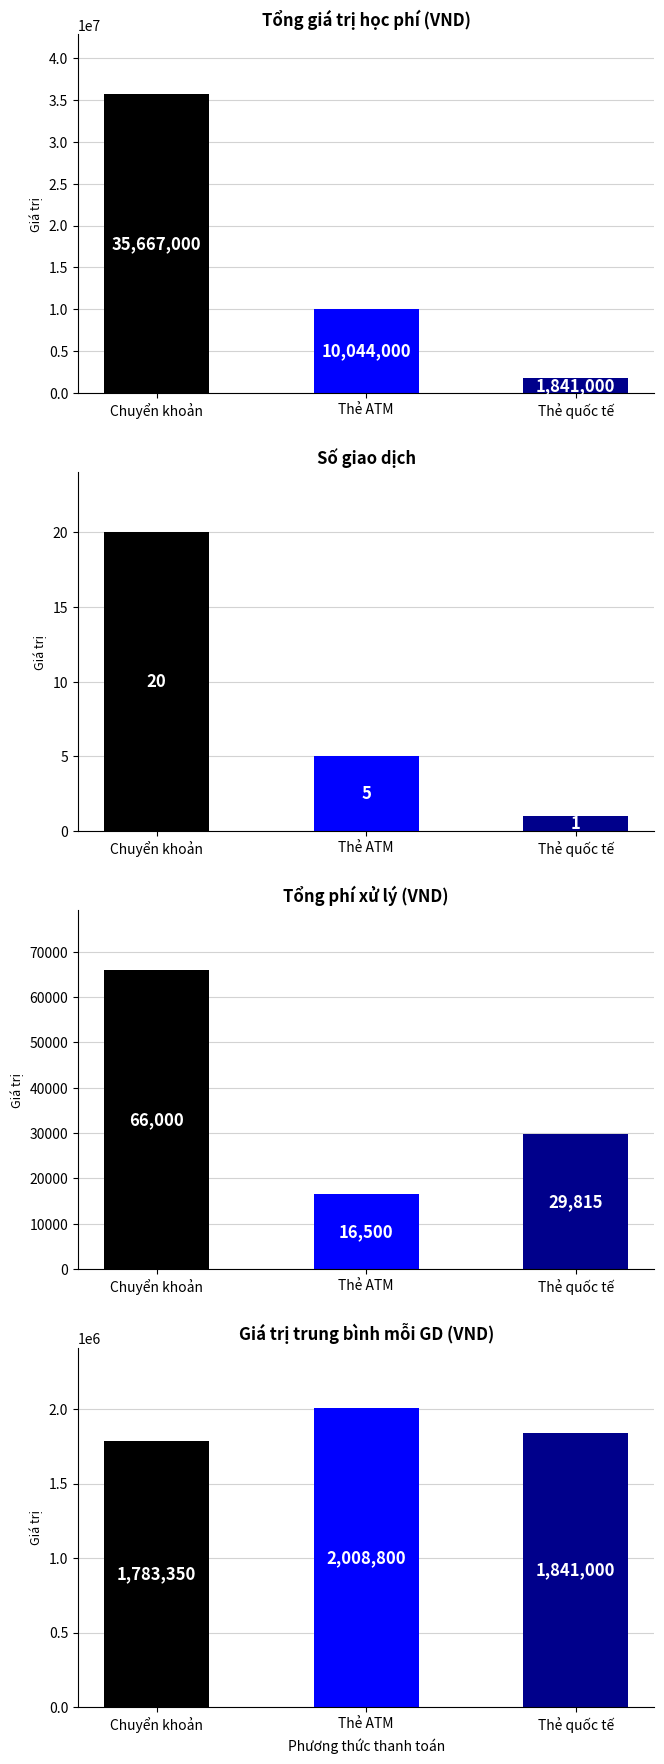

Which series has the widest spread of values?

Tổng giá trị học phí (VND)